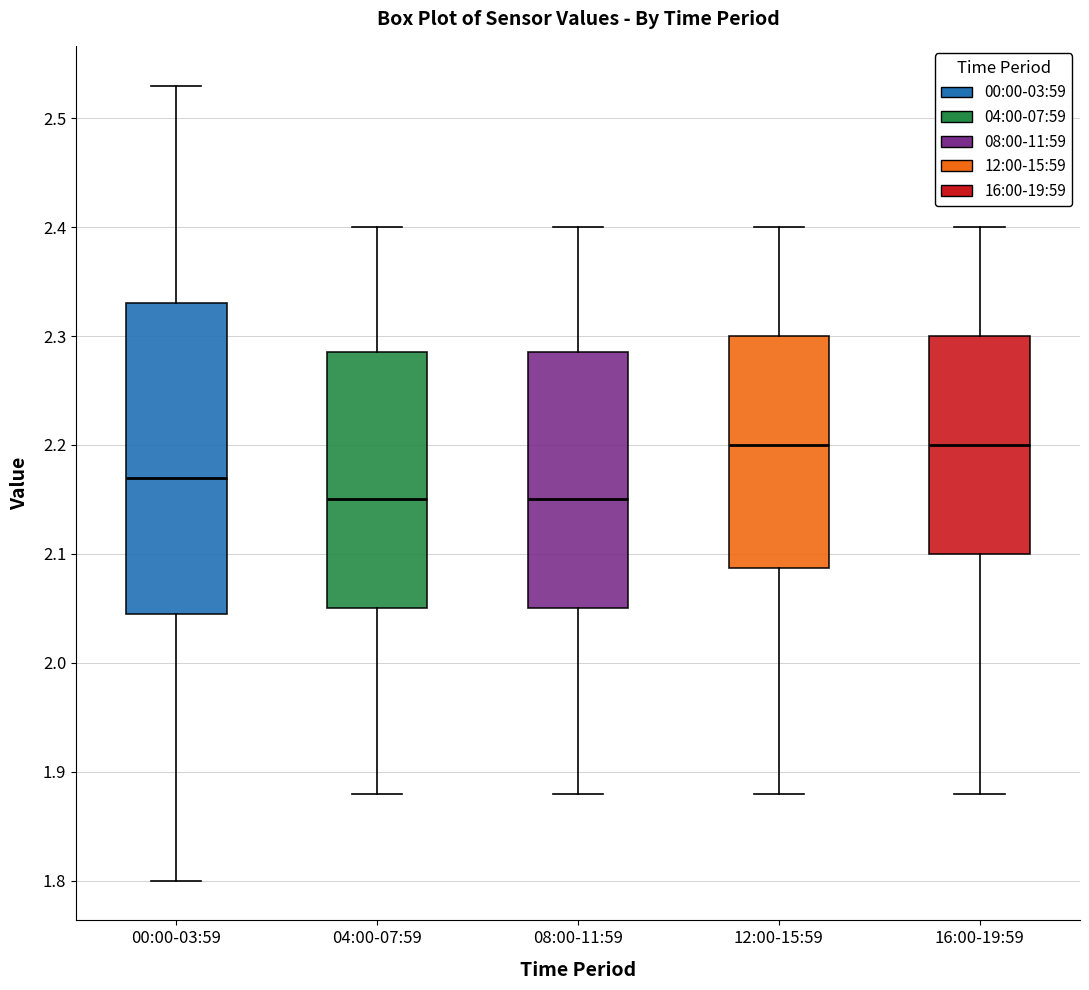

Reading left to right, read every box against the y-axis: the position of its median line, the range the box covers, and the ends of its whiskers. The values are not printed on the chart, so give them approximately, as read against the axis.

00:00-03:59: median 2.17, box 2.05 to 2.33, whiskers 1.80 to 2.53
04:00-07:59: median 2.15, box 2.05 to 2.29, whiskers 1.88 to 2.40
08:00-11:59: median 2.15, box 2.05 to 2.29, whiskers 1.88 to 2.40
12:00-15:59: median 2.20, box 2.09 to 2.30, whiskers 1.88 to 2.40
16:00-19:59: median 2.20, box 2.10 to 2.30, whiskers 1.88 to 2.40